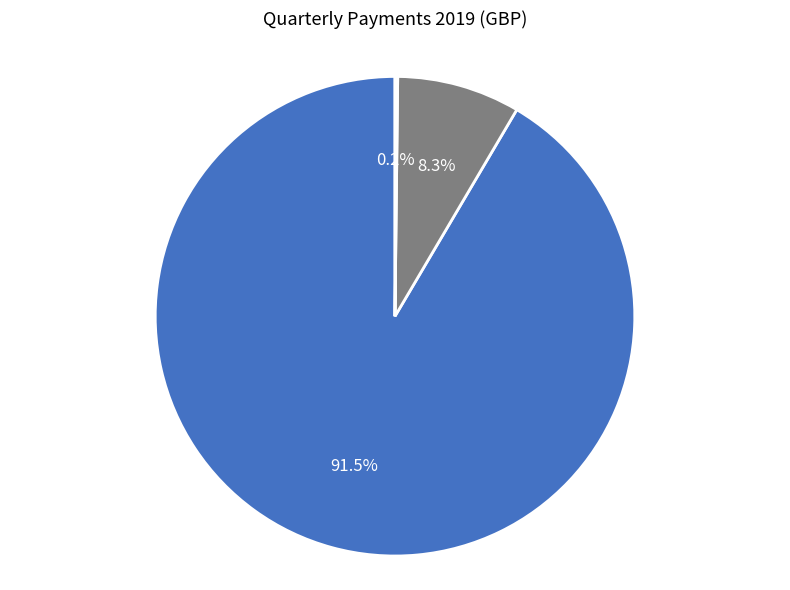

To the nearest percent, what is the difference between the largest and smallest slice percentages?

91%